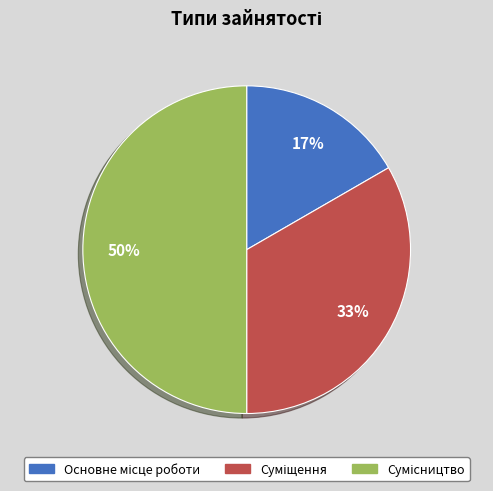

To the nearest percent, what is the average slice percentage?

33%